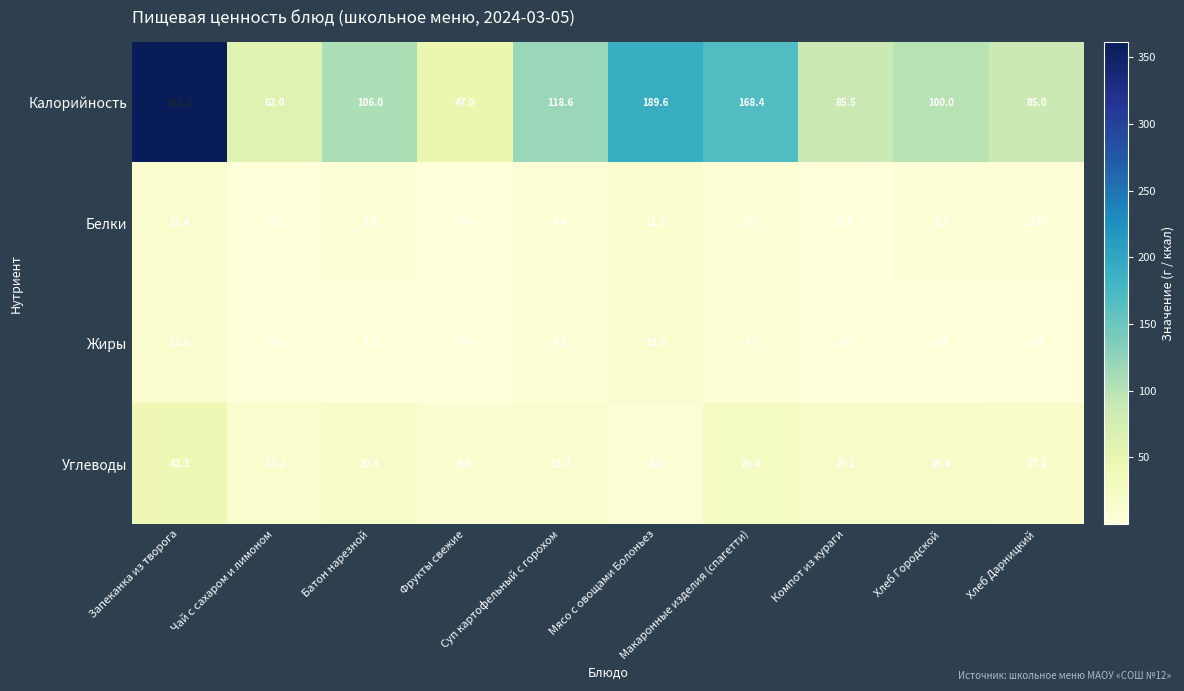

Which series has the largest range (max minus min)?

Калорийность